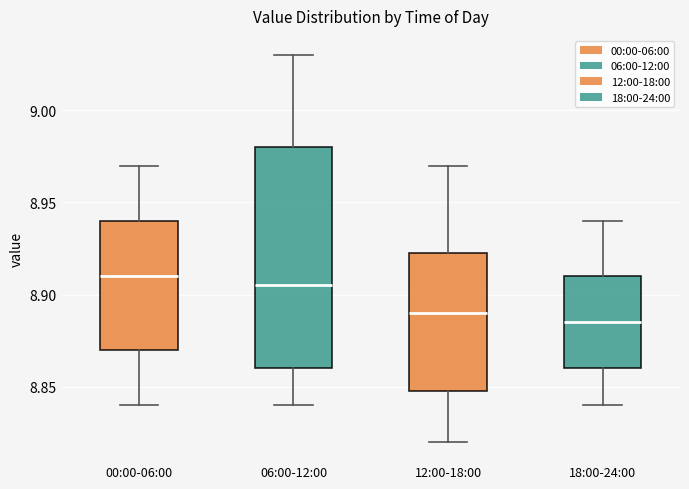

Reading left to right, read every box against the y-axis: the position of its median line, the range the box covers, and the ends of its whiskers. The values are not printed on the chart, so give them approximately, as read against the axis.

00:00-06:00: median 8.910, box 8.870 to 8.940, whiskers 8.840 to 8.970
06:00-12:00: median 8.905, box 8.860 to 8.980, whiskers 8.840 to 9.030
12:00-18:00: median 8.890, box 8.850 to 8.925, whiskers 8.820 to 8.970
18:00-24:00: median 8.885, box 8.860 to 8.910, whiskers 8.840 to 8.940